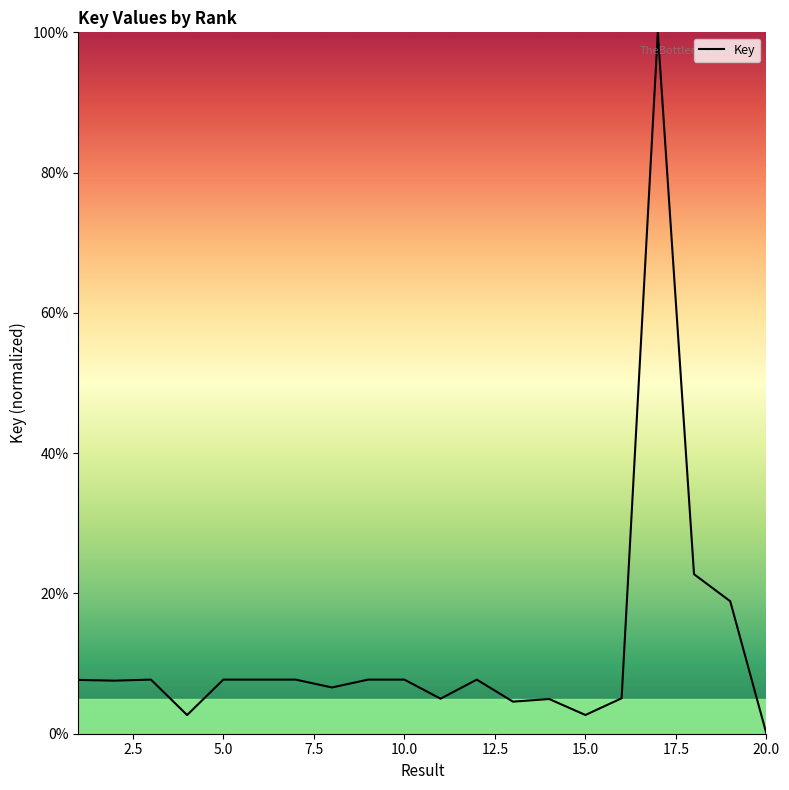

What is the difference between the maximum and minimum values?

100.0